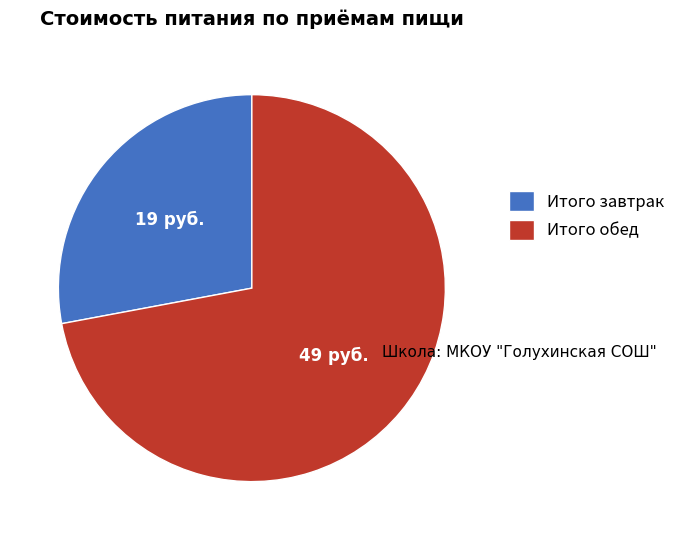

Rank the categories by value from highest to lowest.

Итого обед, Итого завтрак